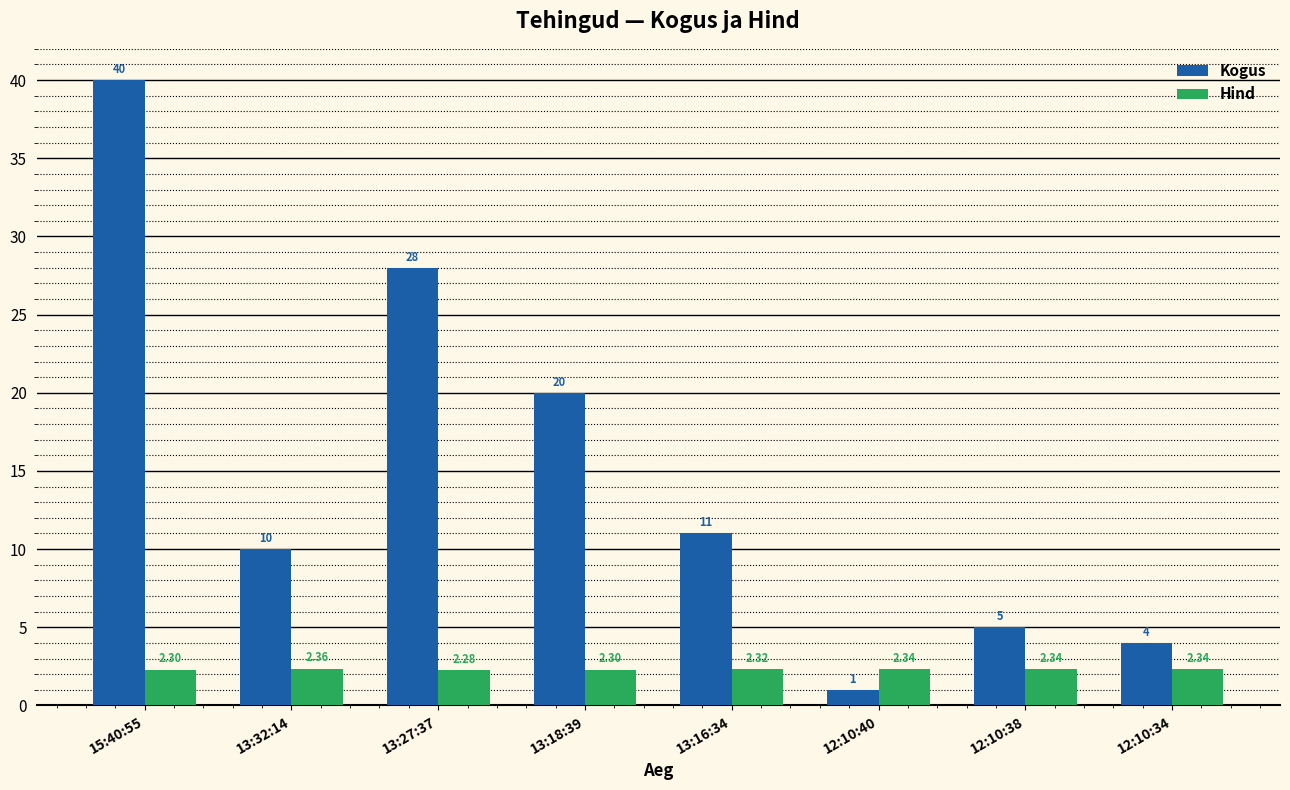

Rank the series at 12:10:34 from highest to lowest value.

Kogus, Hind